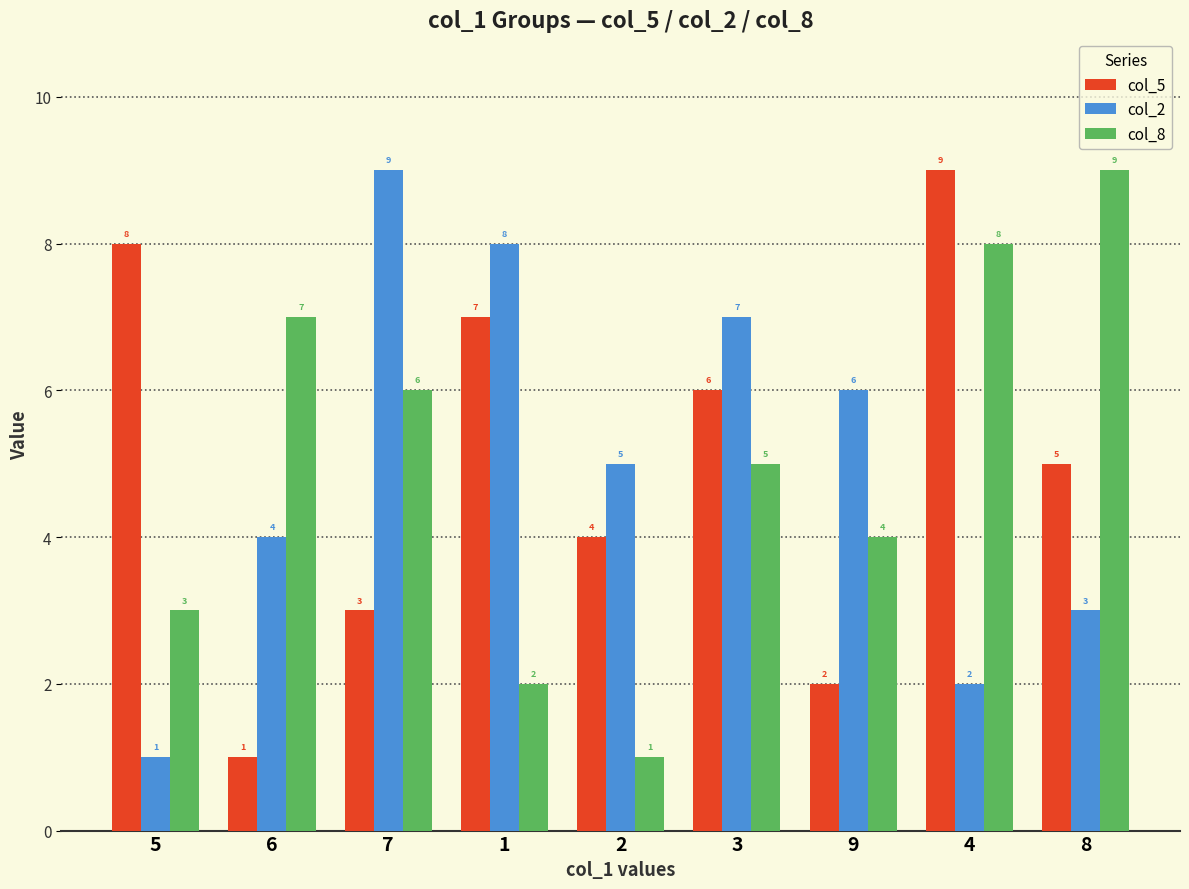

What is the average value of the col_8 series?

5